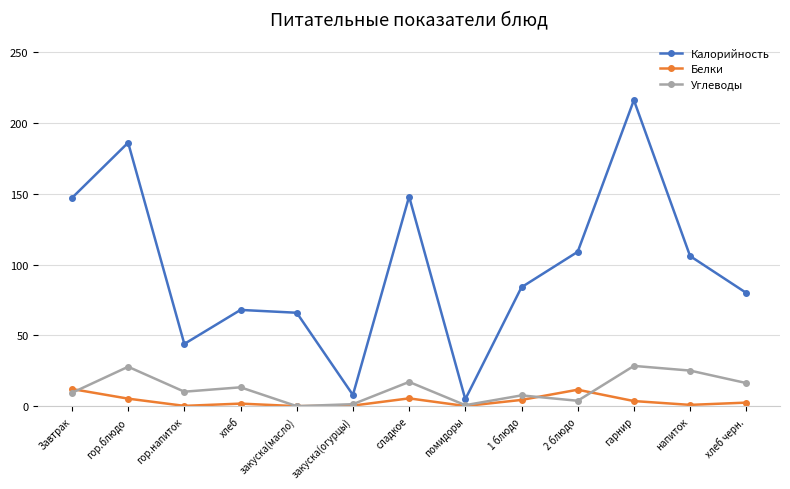

How many distinct data groups are displayed?

3